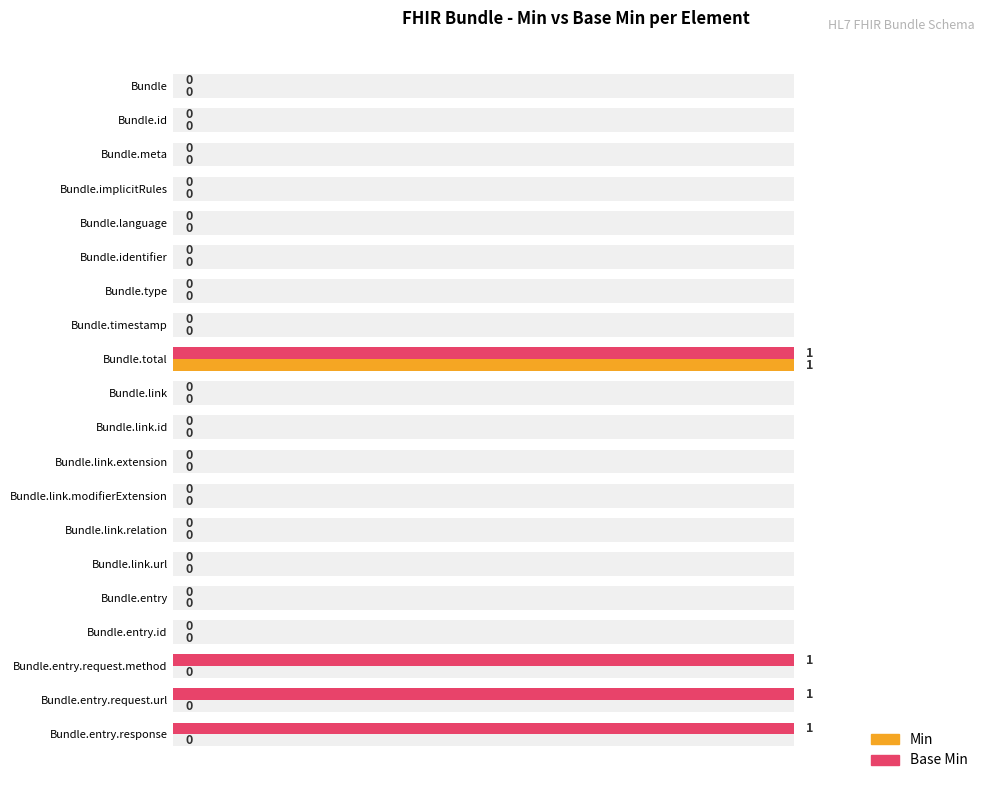

Is the value of Base Min at Bundle.entry.request.method greater than the value of Min at Bundle.entry.response?

Yes